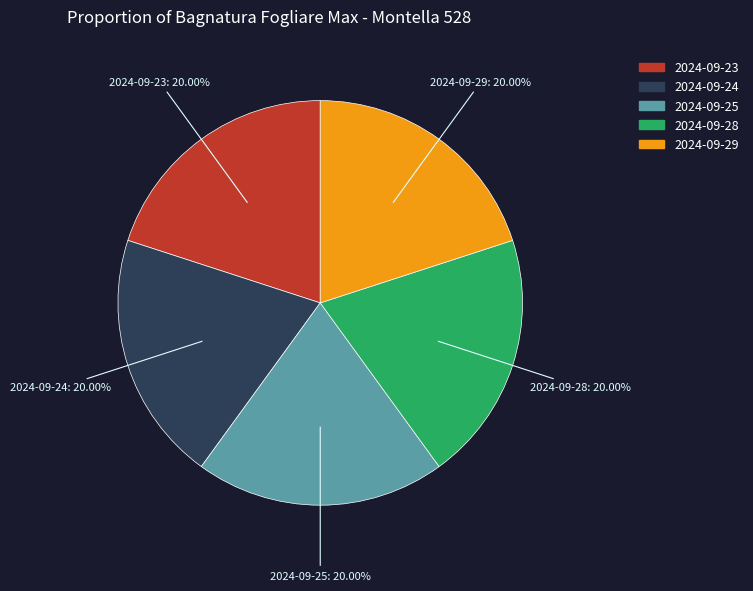

To the nearest percent, what is the difference between the largest and smallest slice percentages?

0%